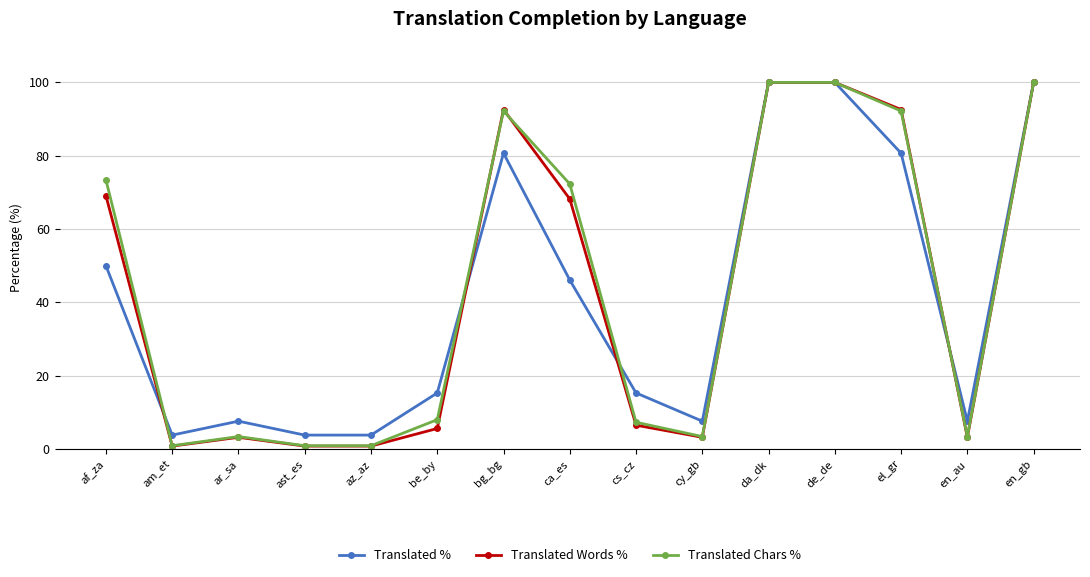

Where is Translated Words % nearest to the value 50?

ca_es